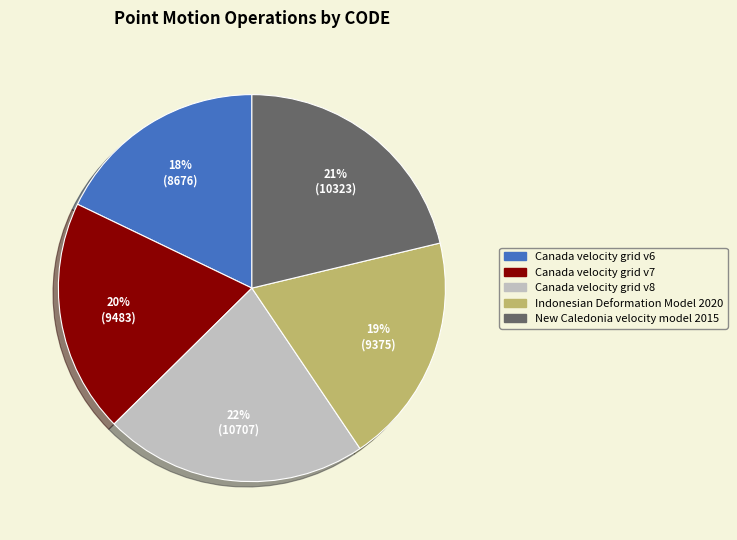

What is the ratio of the value at New Caledonia velocity model 2015 to the value at Indonesian Deformation Model 2020?

1.1